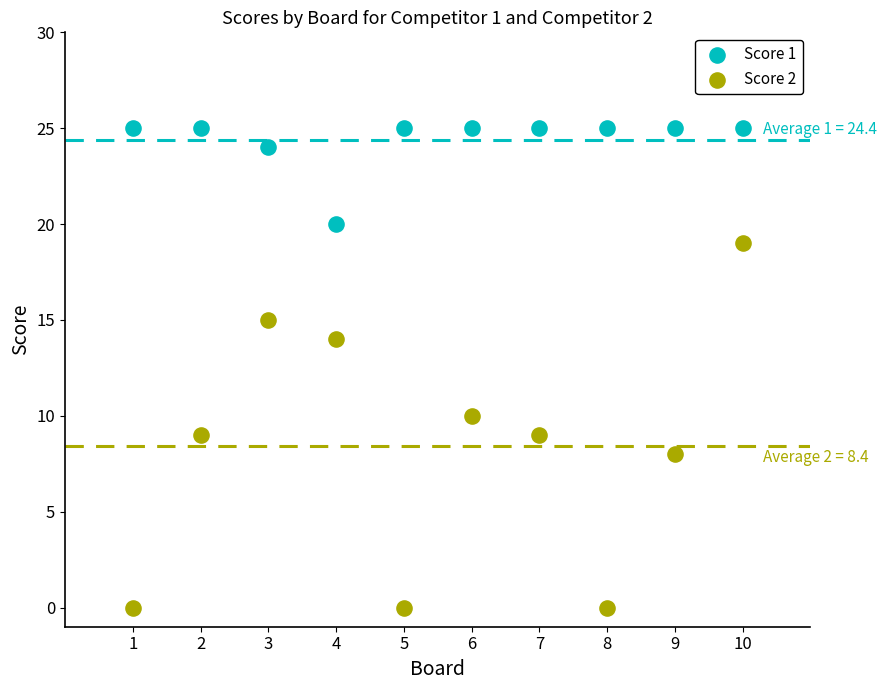

Which series has the widest spread of Y values?

Score 2